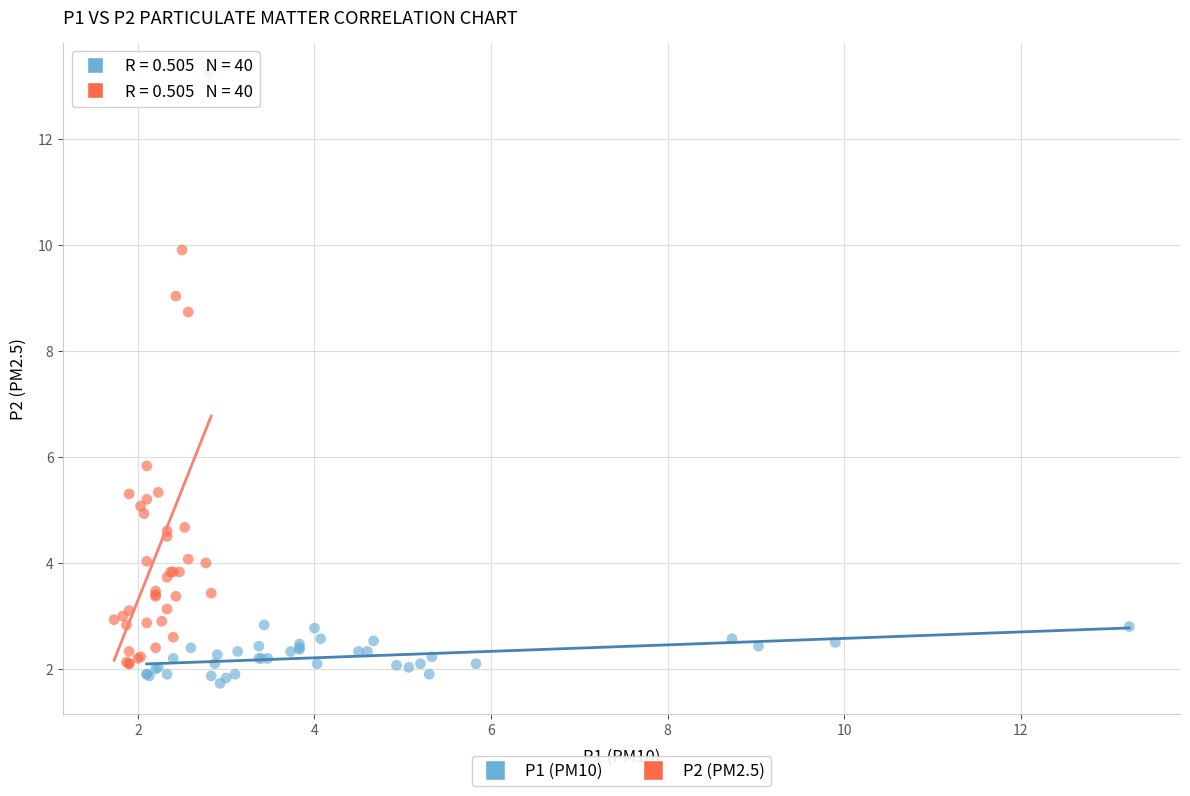

Which series reaches the maximum Y coordinate?

P2 (PM2.5)